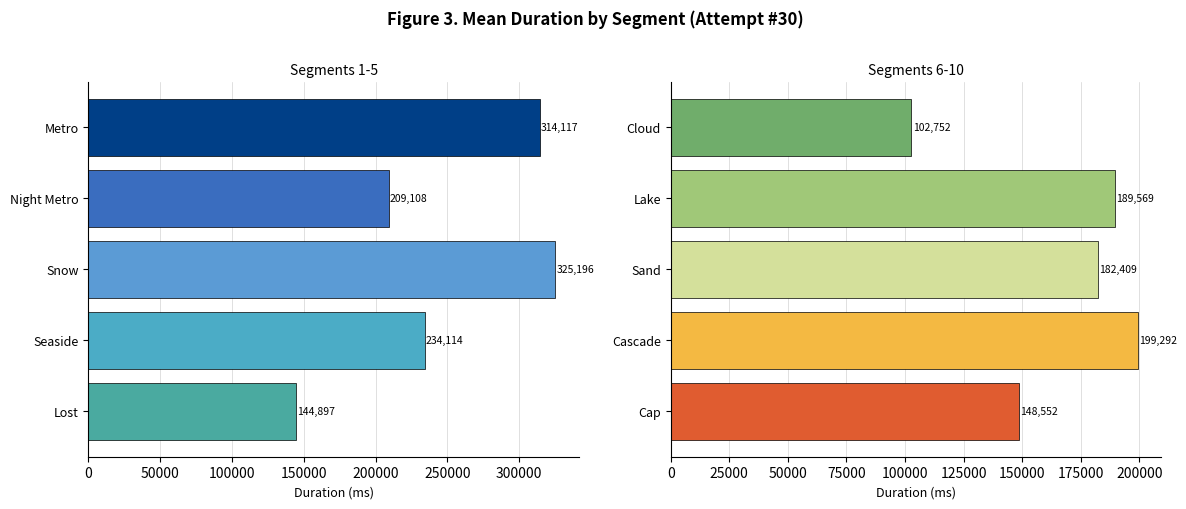

Does the chart contain any negative values?

No